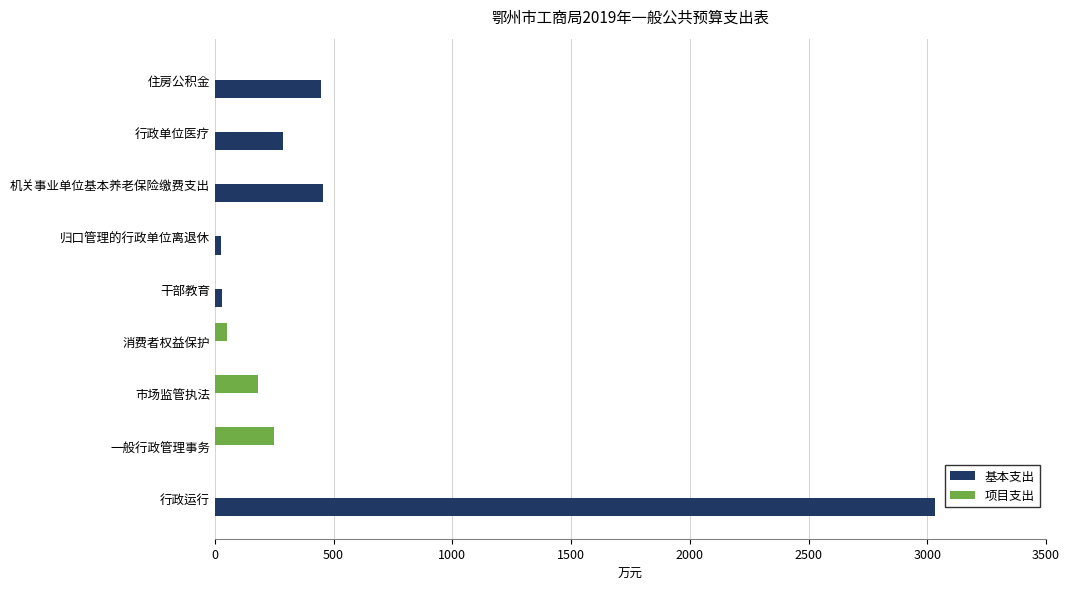

How many values in the 基本支出 series exceed 32?

5